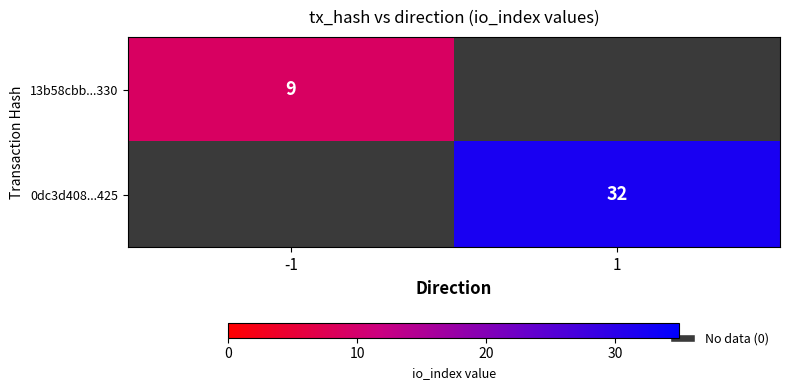

The 0dc3d408...425 series shows 32 at 1. True or false?

True